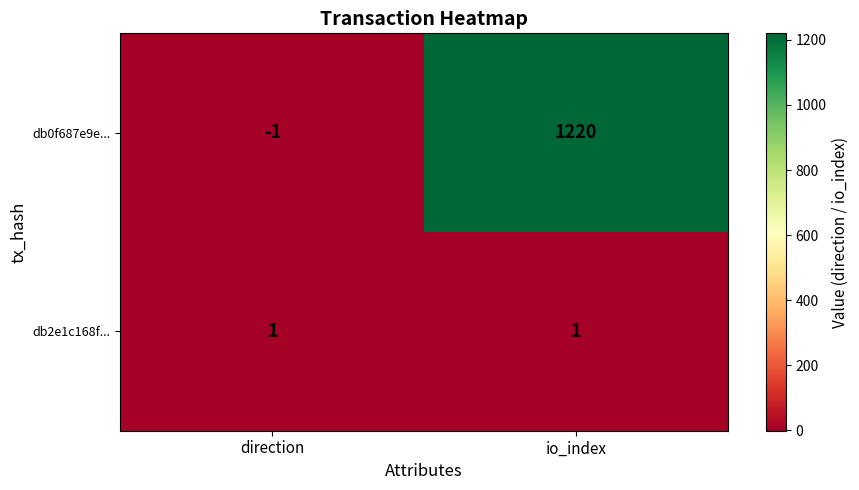

What is the average value of the db0f687e9e... series?

610